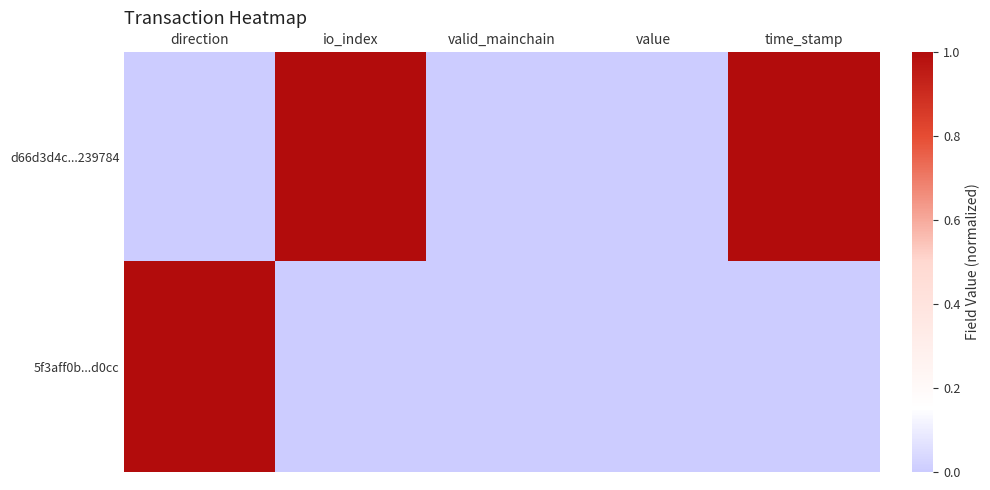

Between direction and value, which series saw the biggest shift?

5f3aff0b...d0cc